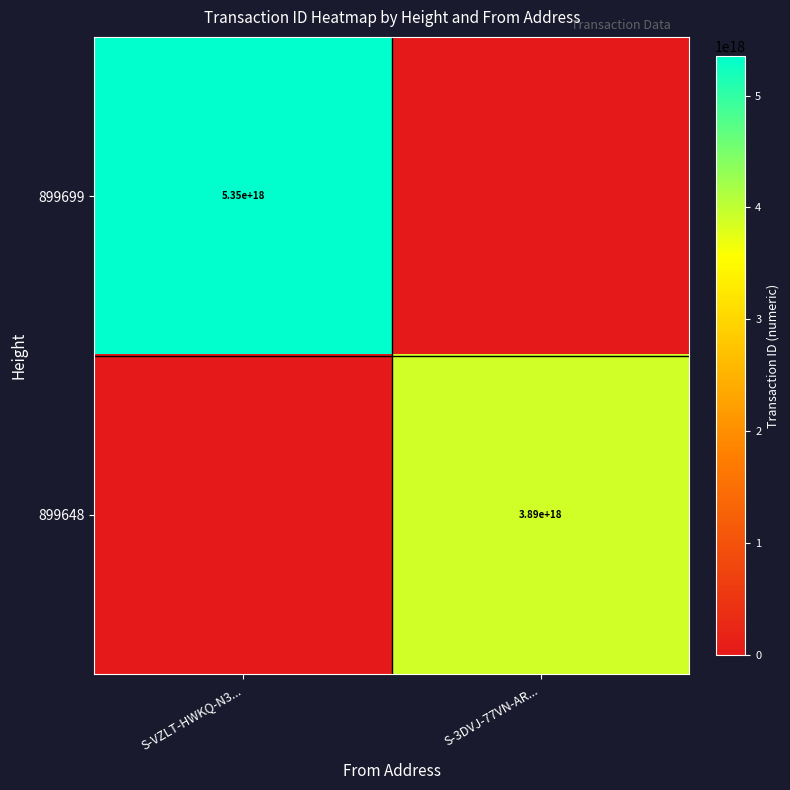

Is it true that 899648 equals 3890000000000000000 at S-3DVJ-77VN-AR...?

True